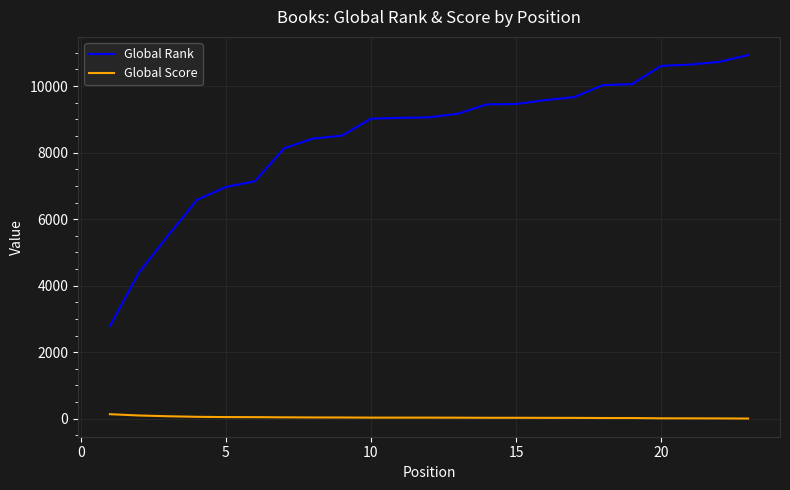

How many lines are shown in the chart?

2